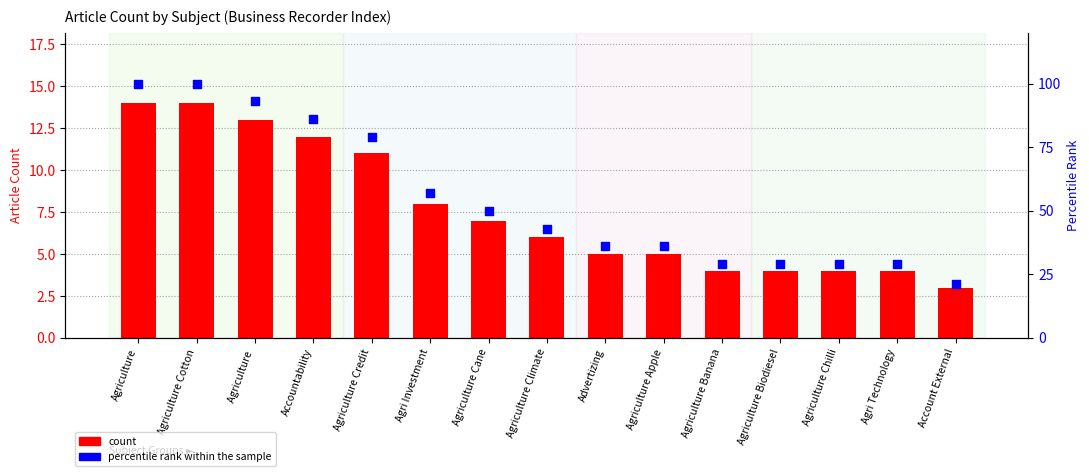

At how many categories does at least one series exceed 41?

8